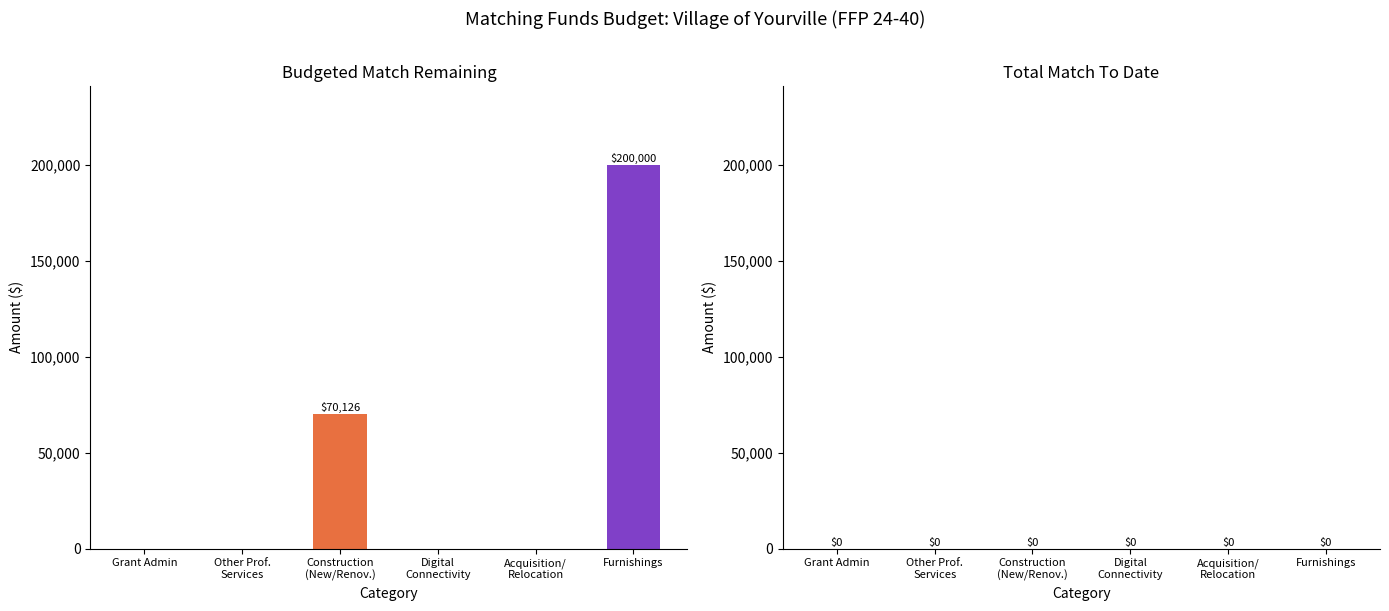

Between Construction
(New/Renov.) and Acquisition/
Relocation, which is larger?

Construction
(New/Renov.)